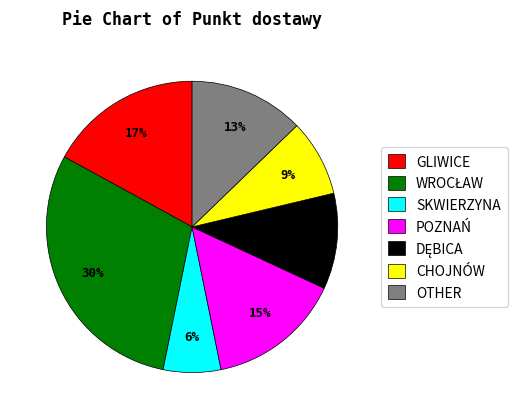

What percentage is the GLIWICE slice, to the nearest percent?

17%